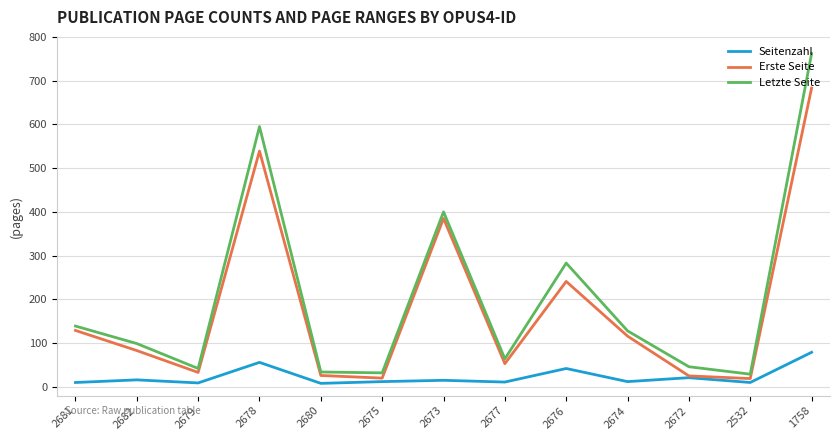

At 2682, list the series in order from largest to smallest.

Letzte Seite, Erste Seite, Seitenzahl